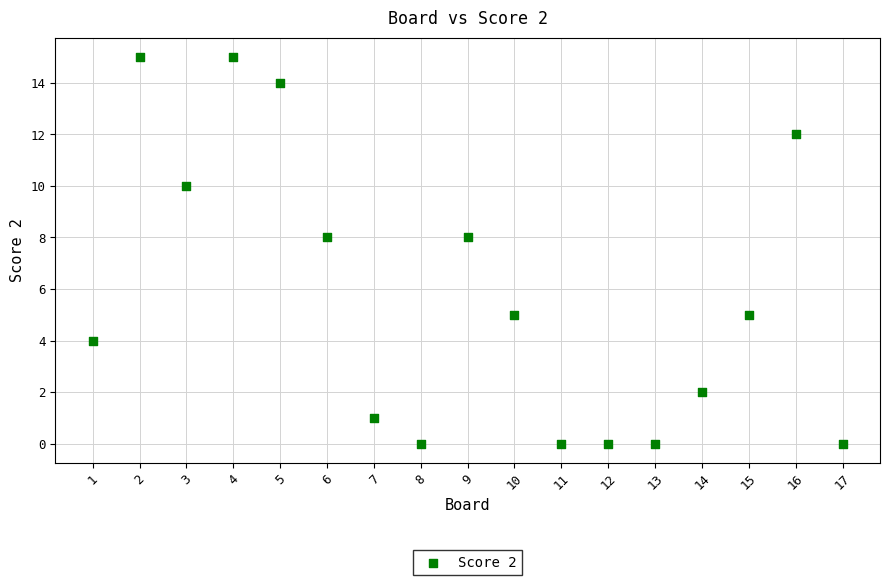

What is the range of Y values (max minus min)?

15